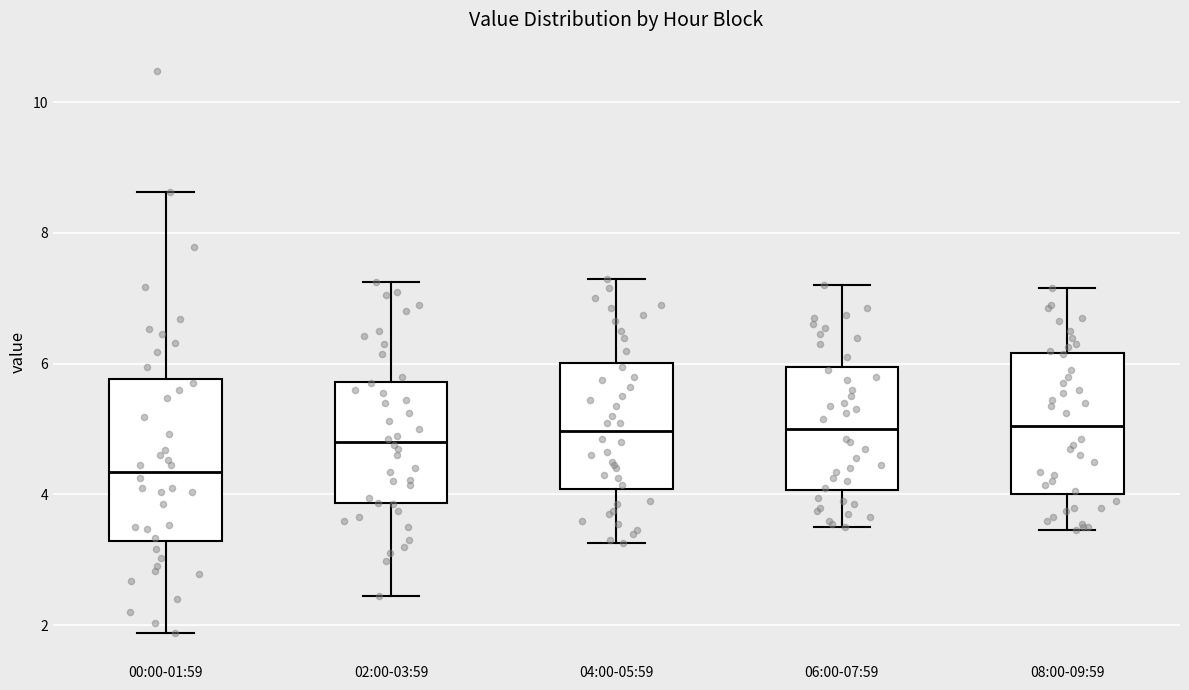

Comparing the boxes themselves (not the whiskers), which one is the tallest?

00:00-01:59